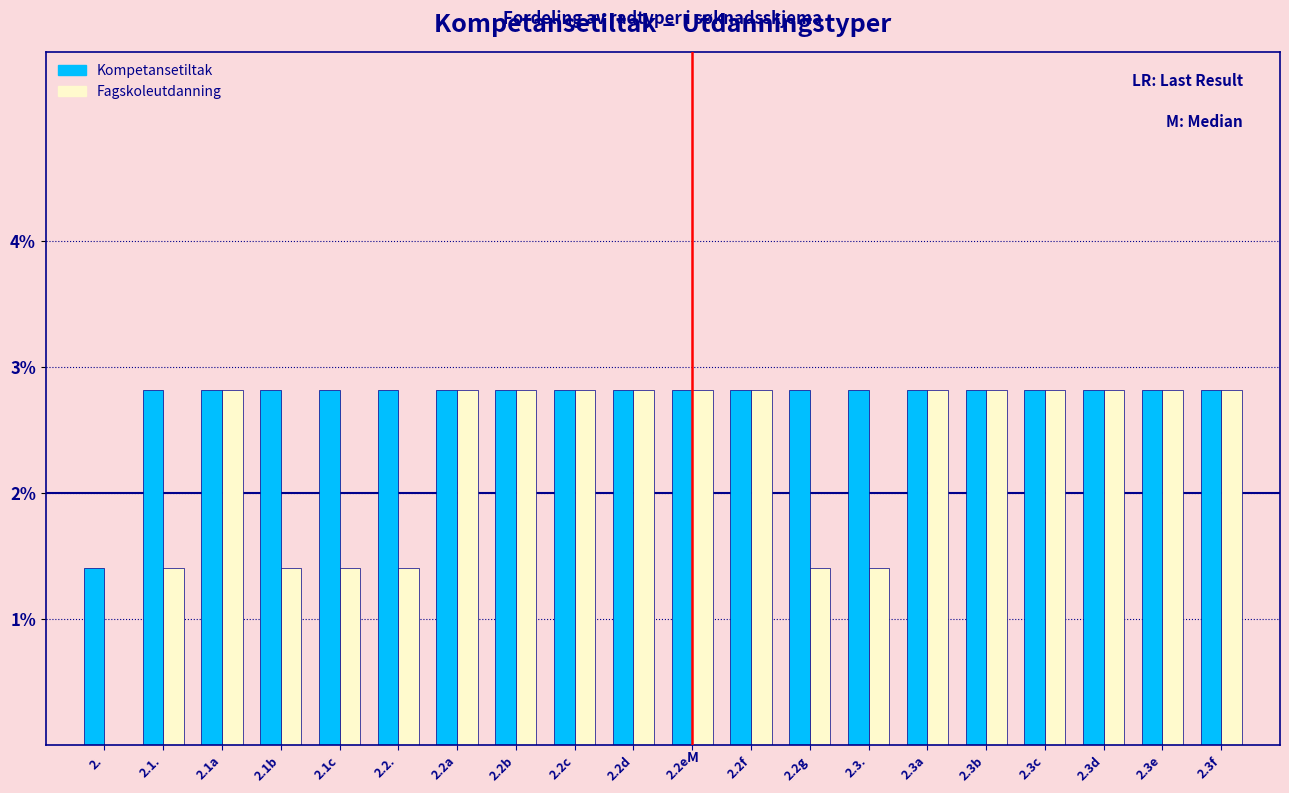

What are all the series names shown in the legend?

Kompetansetiltak, Fagskoleutdanning